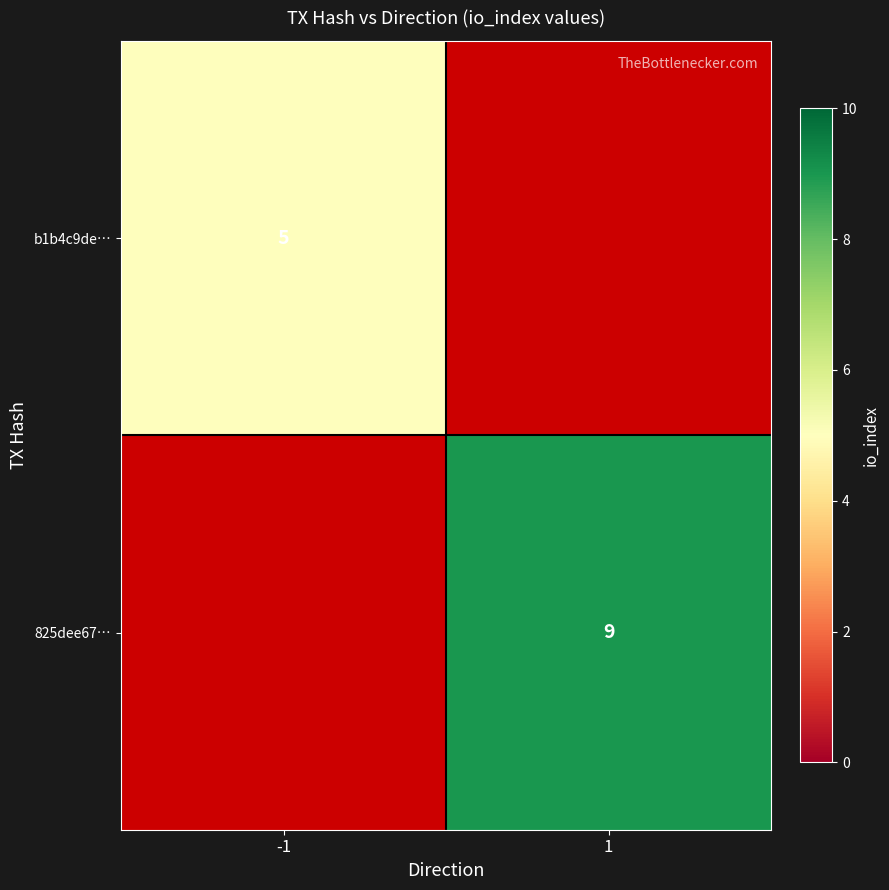

The value of 825dee67… at 1 is 9. True or false?

True